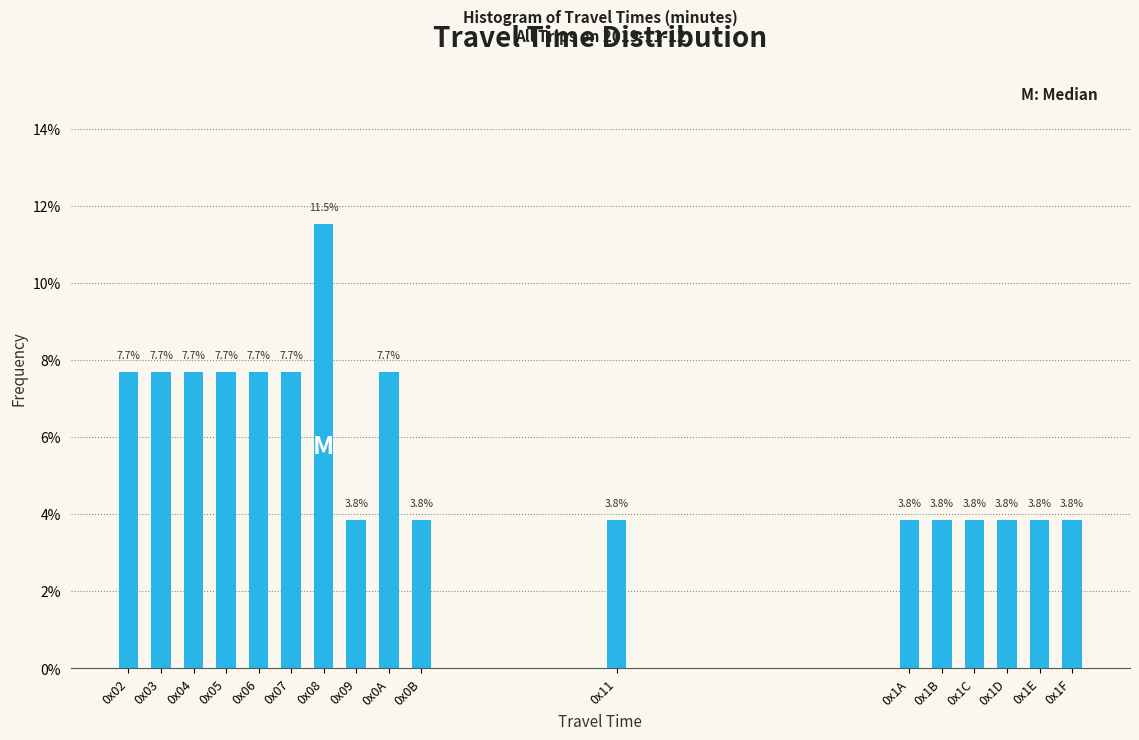

Reading left to right, extract all data points from this chart.

0x02=7.7	0x03=7.7	0x04=7.7	0x05=7.7	0x06=7.7	0x07=7.7	0x08=11.5	0x09=3.8	0x0A=7.7	0x0B=3.8	0x11=3.8	0x1A=3.8	0x1B=3.8	0x1C=3.8	0x1D=3.8	0x1E=3.8	0x1F=3.8